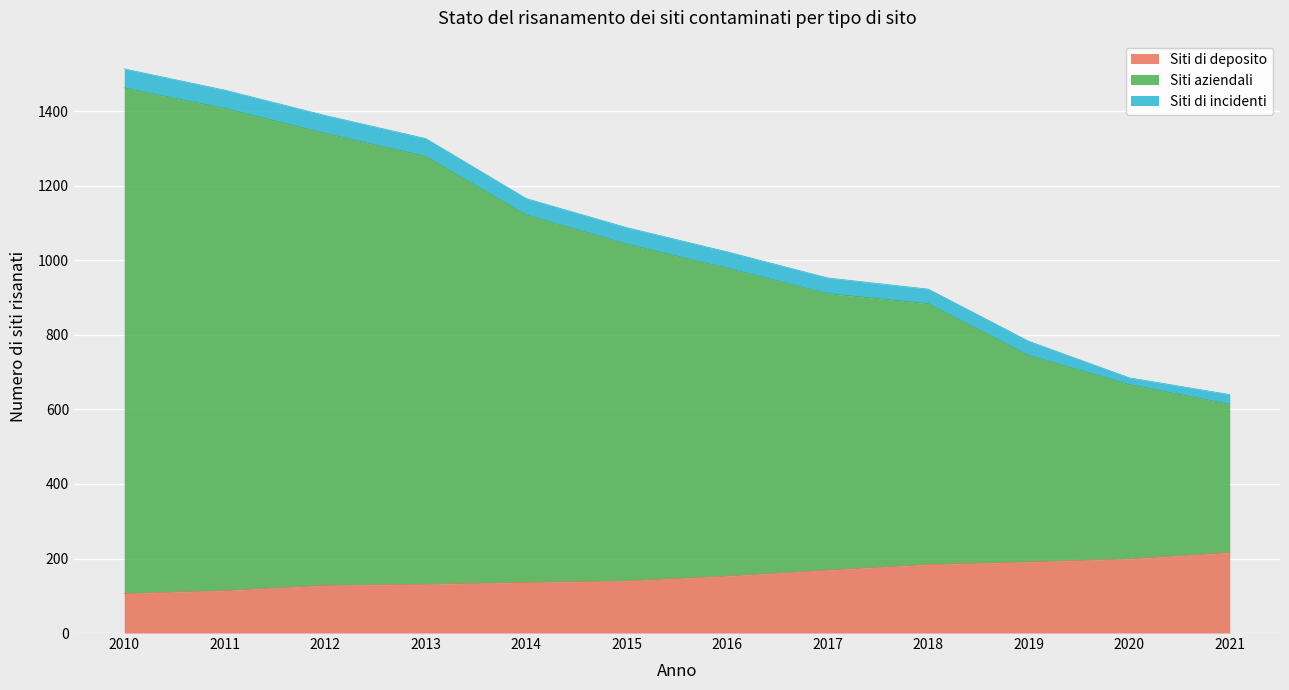

What is the difference between the maximum and minimum values in the Siti di deposito series?

110